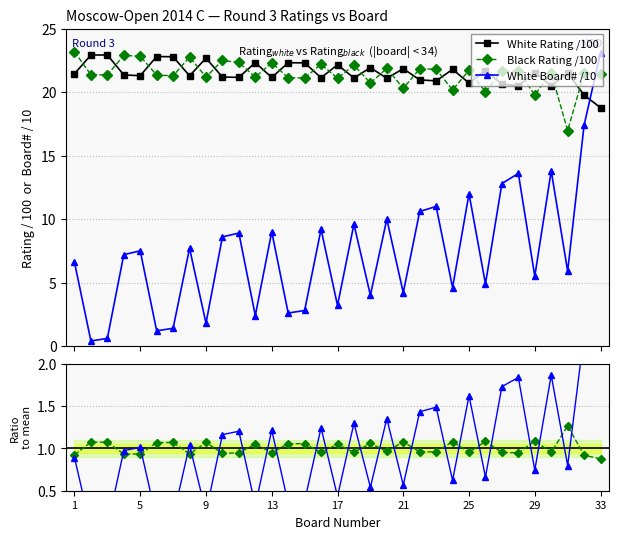

True or false: Board# ratio has more than 1 points higher than both neighbors.

True